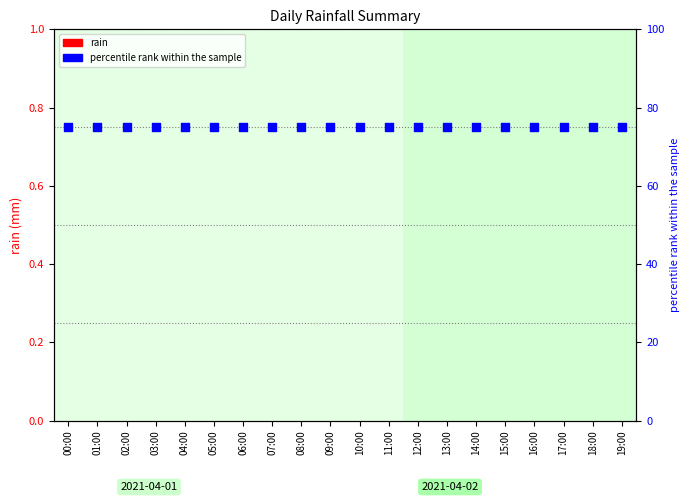

At which category is the sum across all series the highest?

00:00